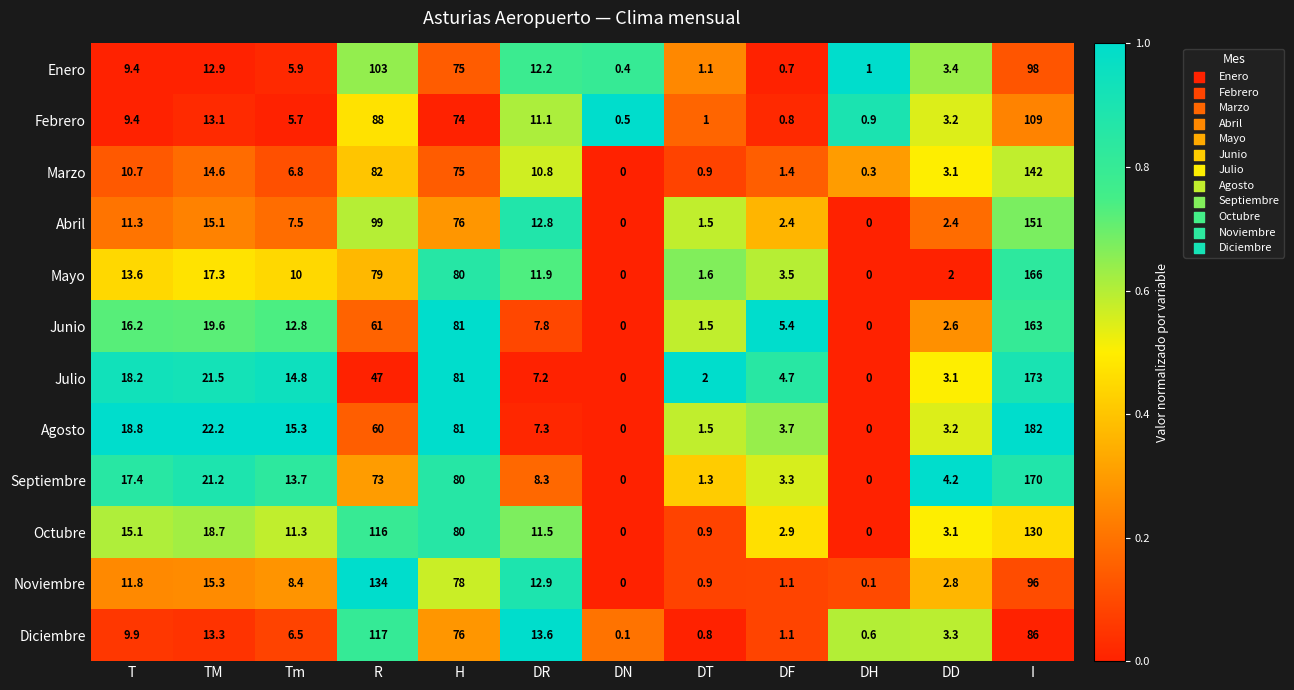

What is the difference between the Agosto values at DN and DF?

3.7